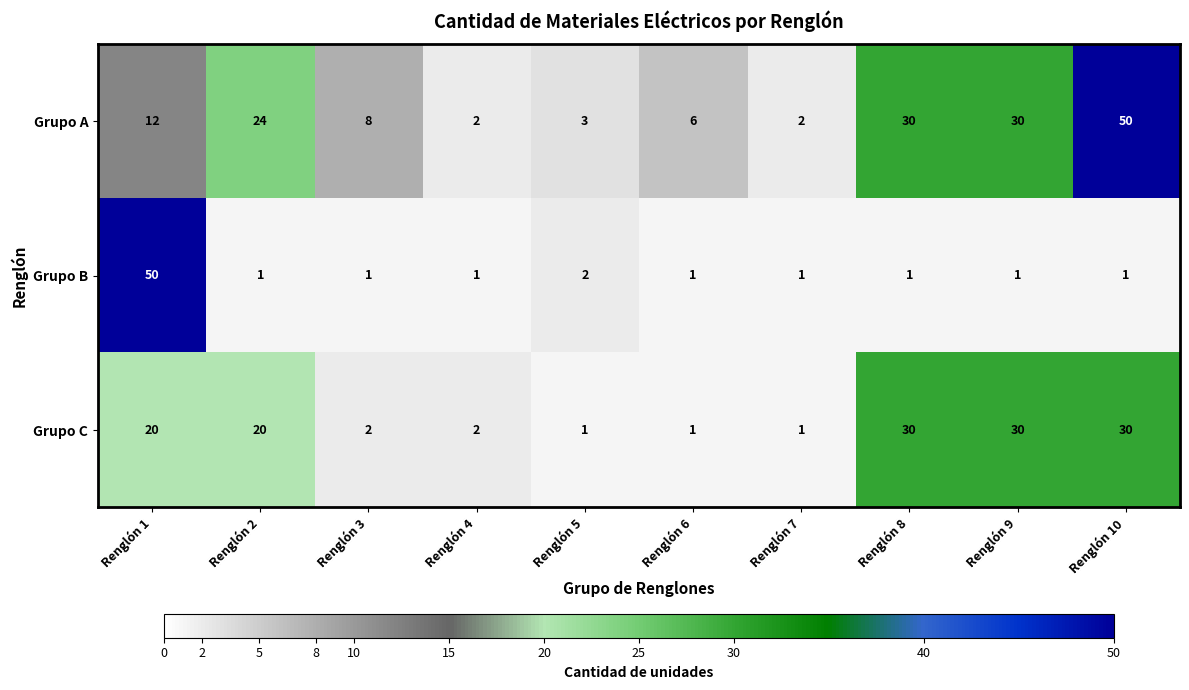

Reading right to left, list all the values displayed in this chart.

Grupo A: Renglón 10=50	Renglón 9=30	Renglón 8=30	Renglón 7=2	Renglón 6=6	Renglón 5=3	Renglón 4=2	Renglón 3=8	Renglón 2=24	Renglón 1=12
Grupo B: Renglón 10=1	Renglón 9=1	Renglón 8=1	Renglón 7=1	Renglón 6=1	Renglón 5=2	Renglón 4=1	Renglón 3=1	Renglón 2=1	Renglón 1=50
Grupo C: Renglón 10=30	Renglón 9=30	Renglón 8=30	Renglón 7=1	Renglón 6=1	Renglón 5=1	Renglón 4=2	Renglón 3=2	Renglón 2=20	Renglón 1=20